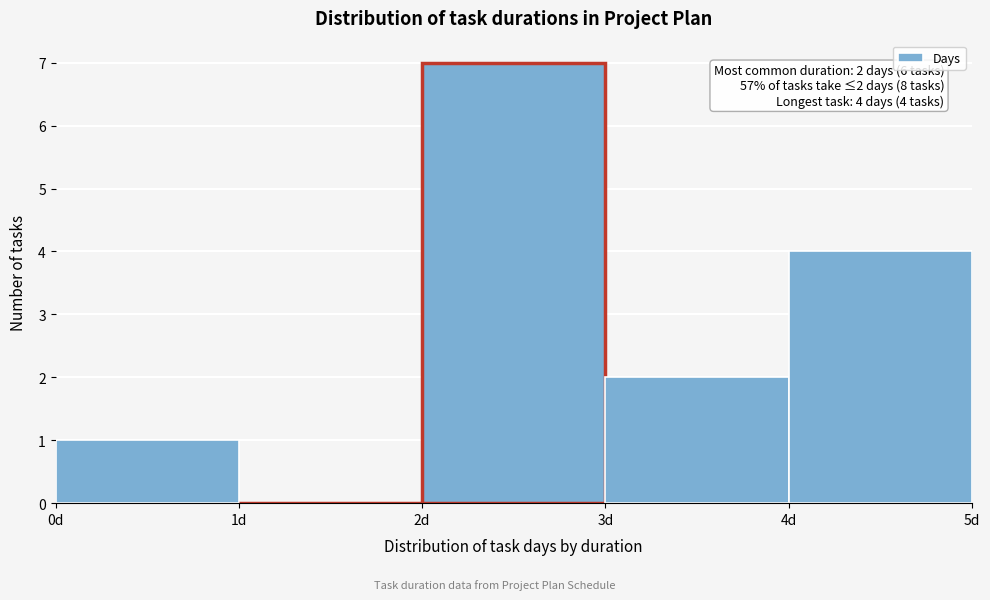

Over which range of the x-axis is the bar tallest?

2 to 3